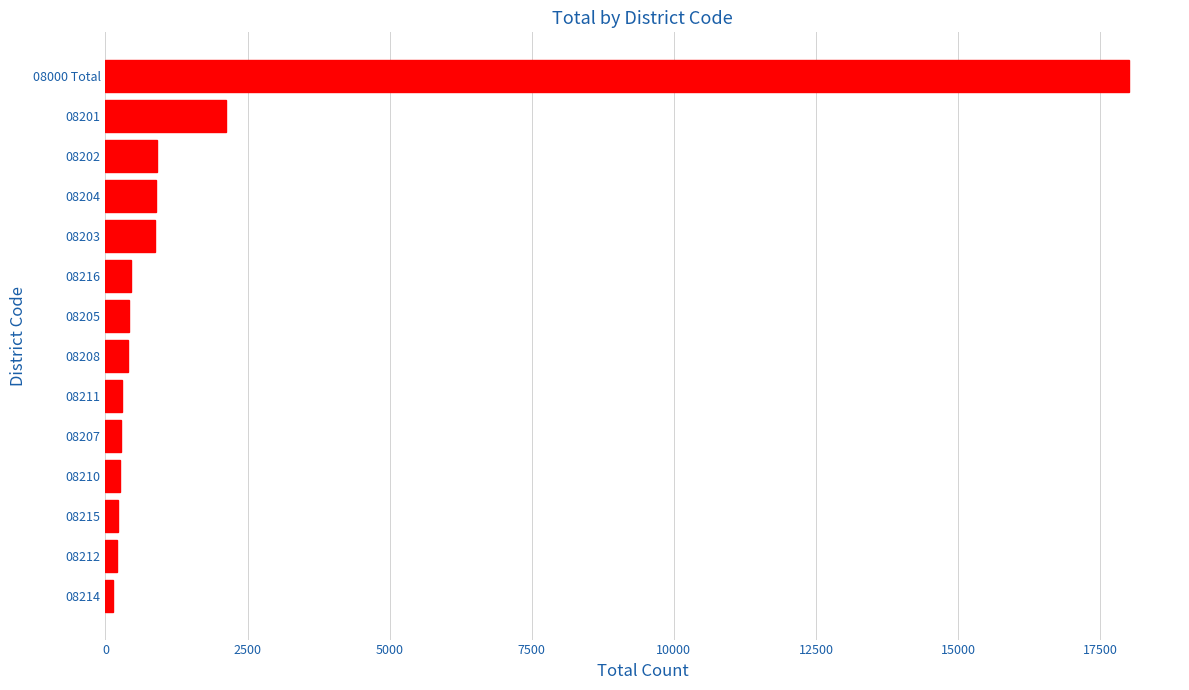

Is it true that the value at 08000 Total is 18004?

True